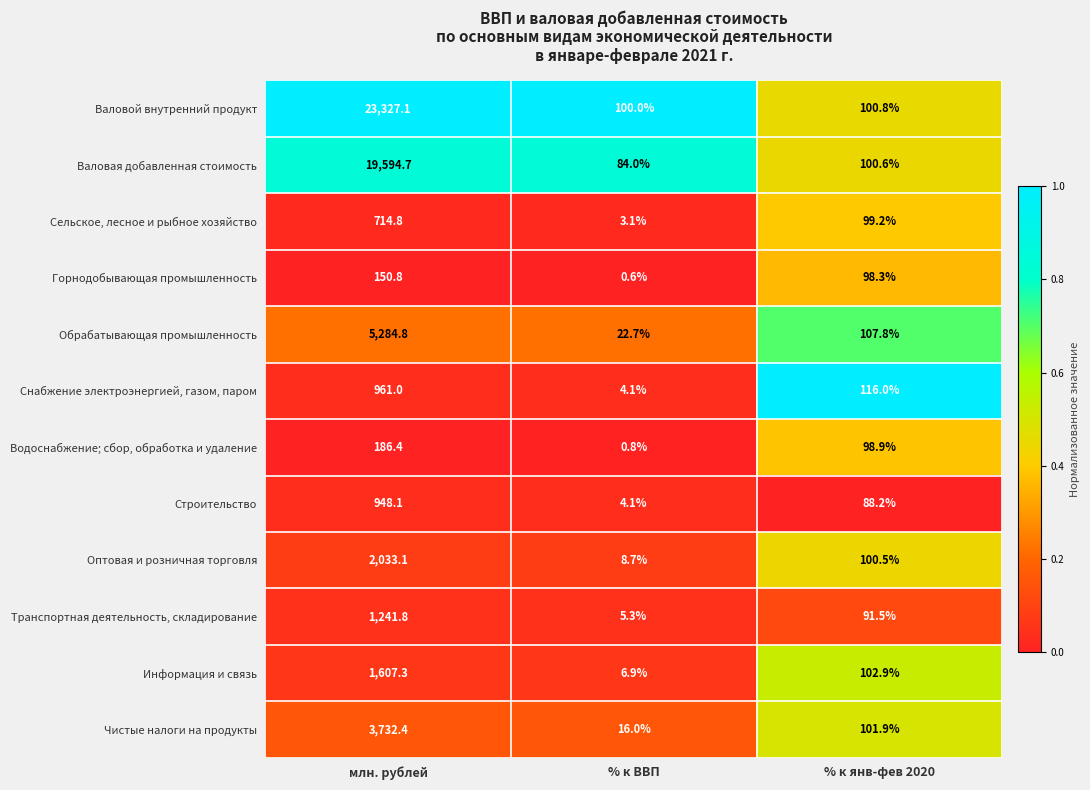

What is the difference between the maximum and second lowest values in the Обрабатывающая промышленность series?

5177.0